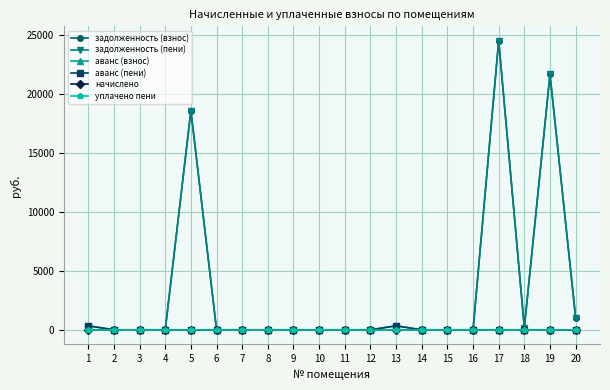

True or false: аванс (взнос) and задолженность (пени) cross at least once.

False